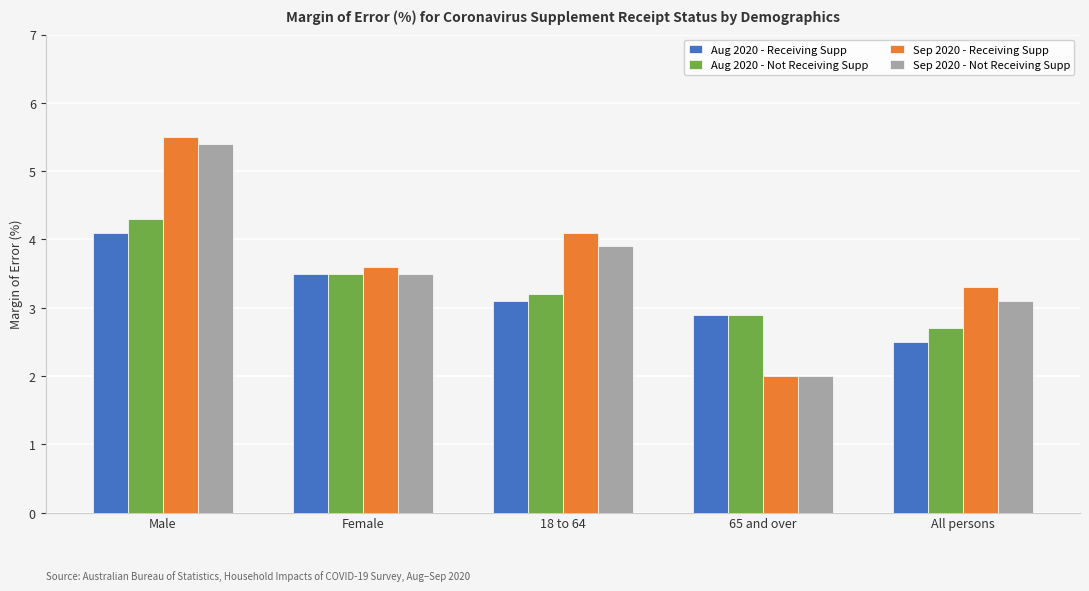

Reading right to left, transcribe all the data shown in this chart.

Aug 2020 - Receiving Supp: All persons=2.5	65 and over=2.9	18 to 64=3.1	Female=3.5	Male=4.1
Aug 2020 - Not Receiving Supp: All persons=2.7	65 and over=2.9	18 to 64=3.2	Female=3.5	Male=4.3
Sep 2020 - Receiving Supp: All persons=3.3	65 and over=2.0	18 to 64=4.1	Female=3.6	Male=5.5
Sep 2020 - Not Receiving Supp: All persons=3.1	65 and over=2.0	18 to 64=3.9	Female=3.5	Male=5.4